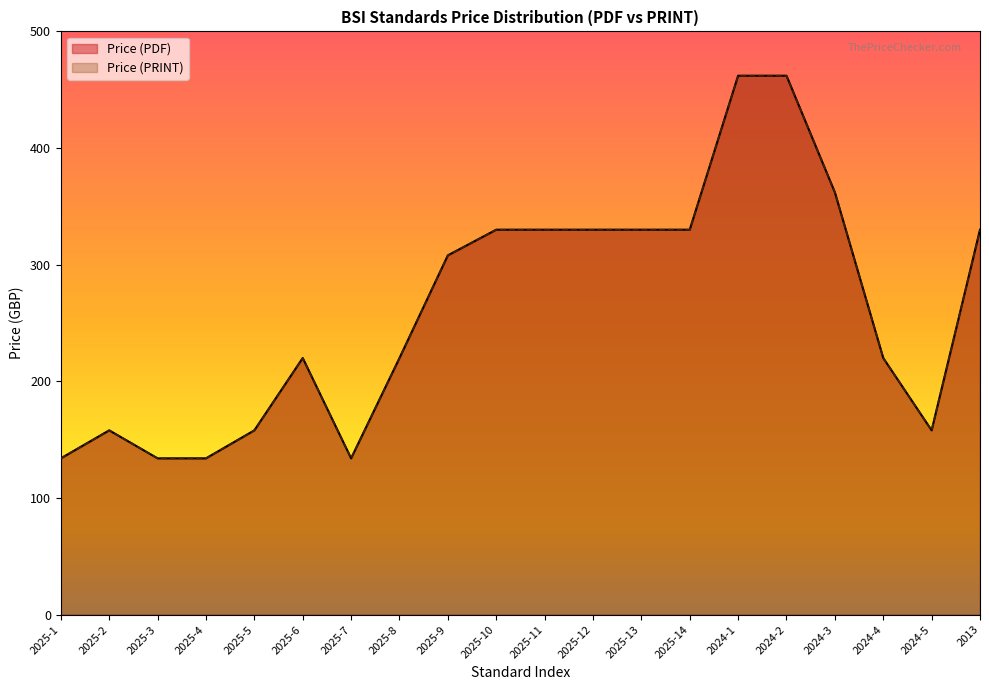

What is the average value of the Price (PRINT) series?

262